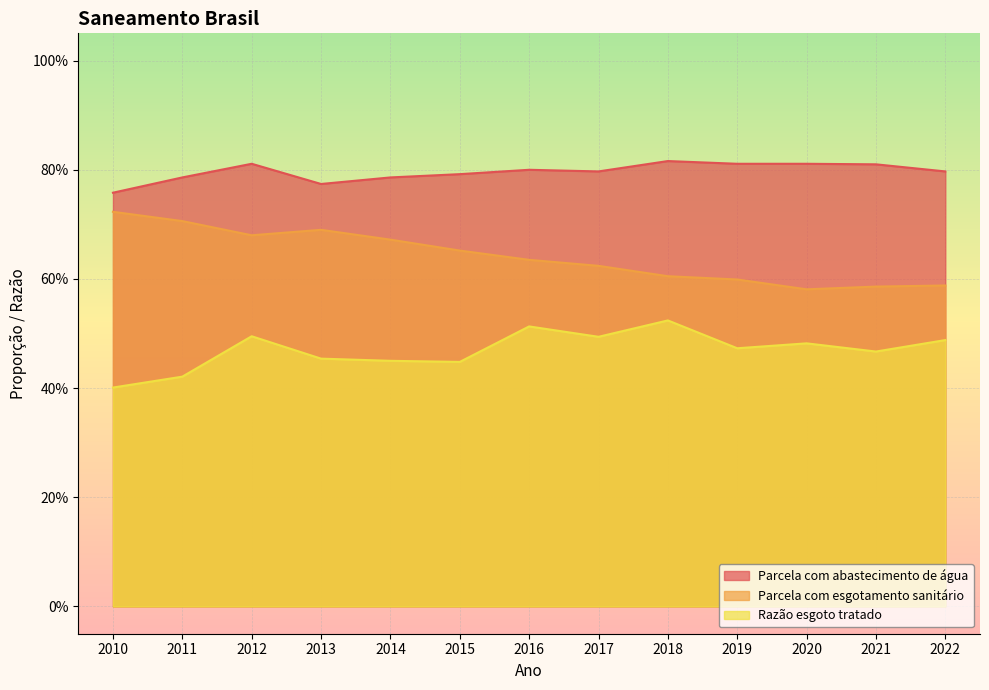

Where is Parcela com abastecimento de água nearest to the value 0?

2010